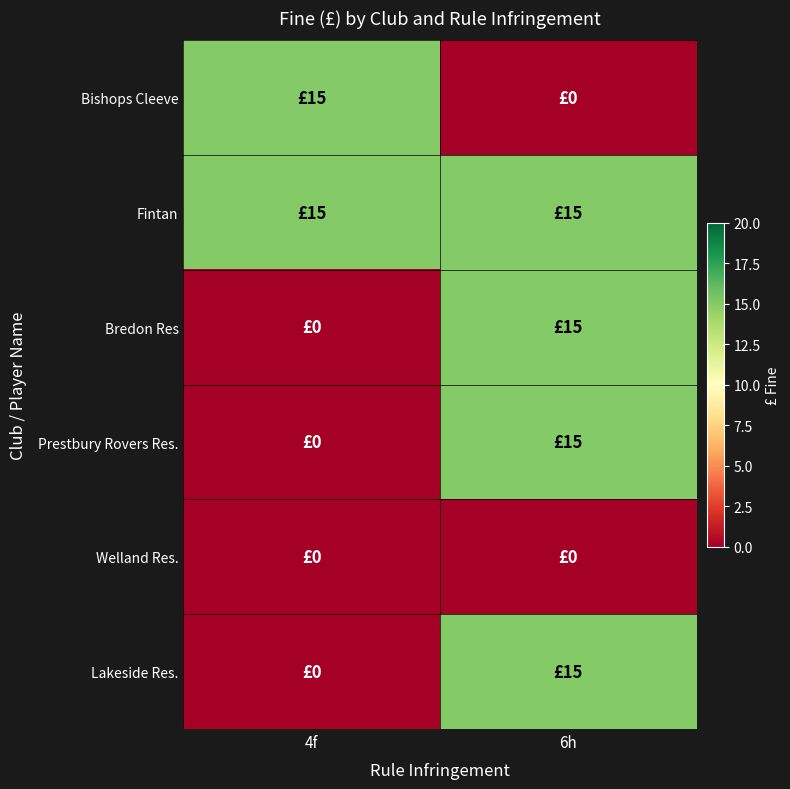

Which series has the largest total across all categories?

Fintan